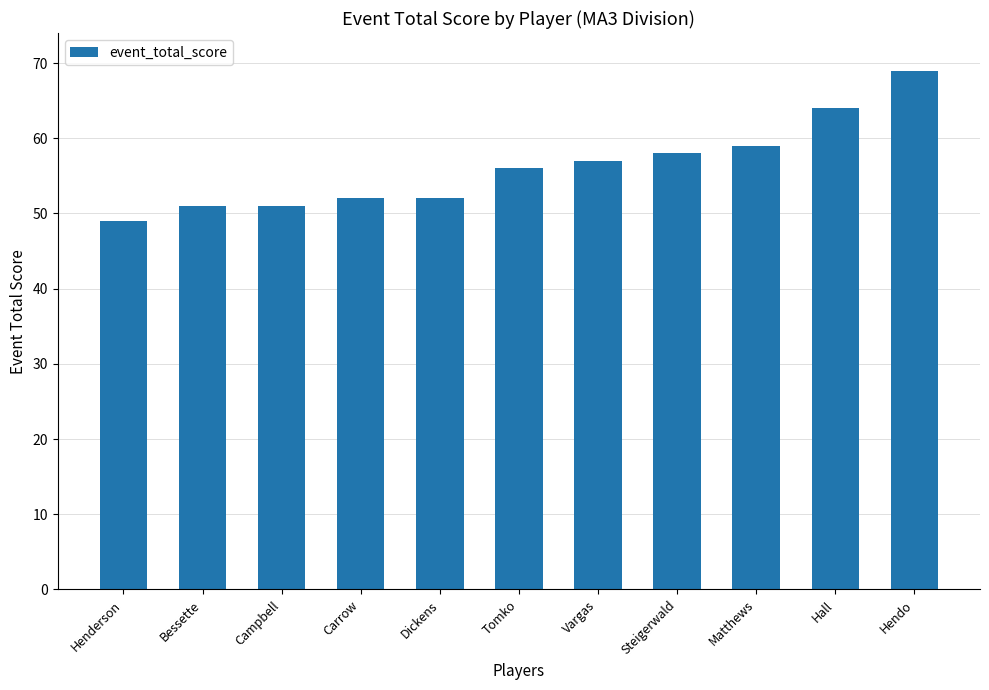

What is the ratio of the value at Henderson to the value at Bessette?

1.0